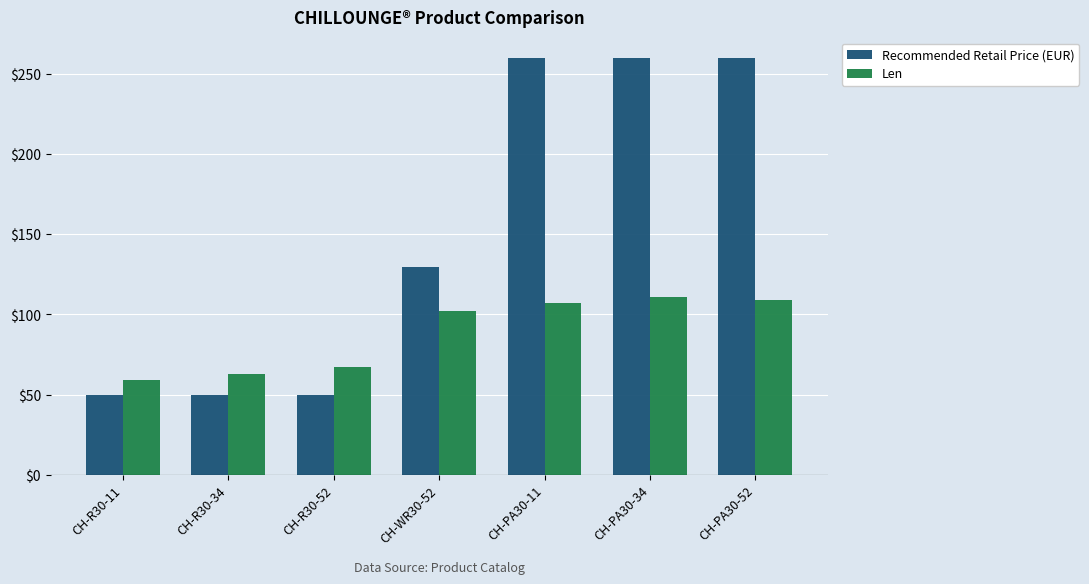

What is the total value across all series at CH-R30-52?

116.9